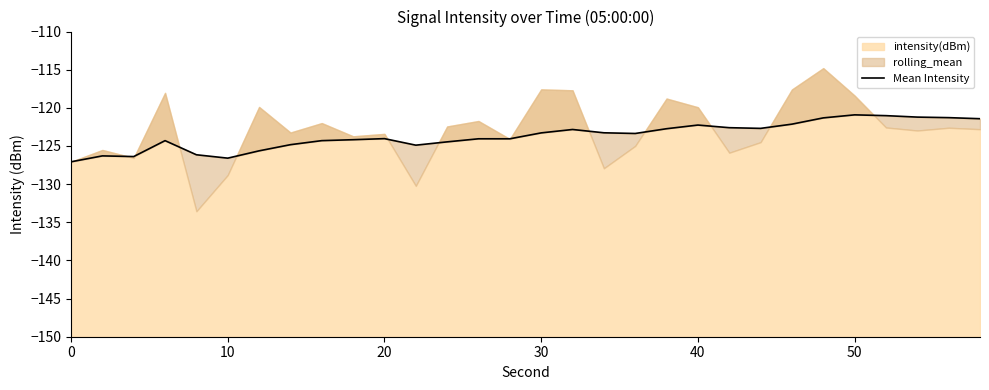

The chart shows a value of -51.5 at 12. True or false?

False